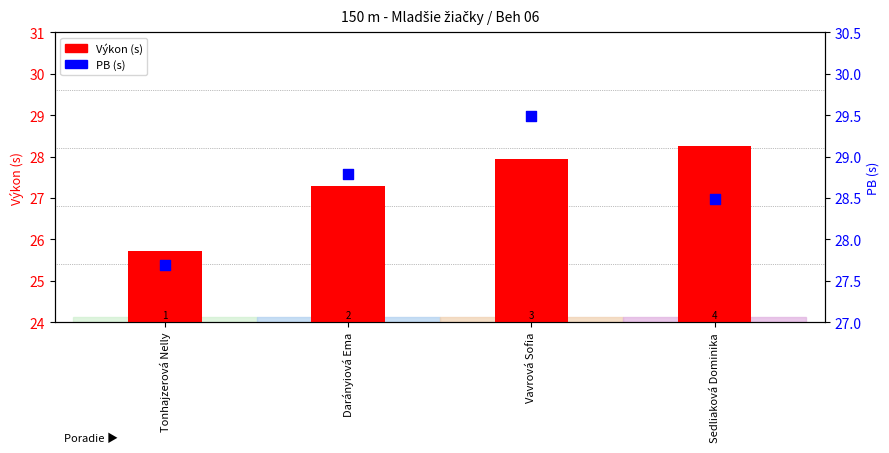

Is the value of Výkon (s) at Darányiová Ema greater than the value of PB (s) at Darányiová Ema?

No